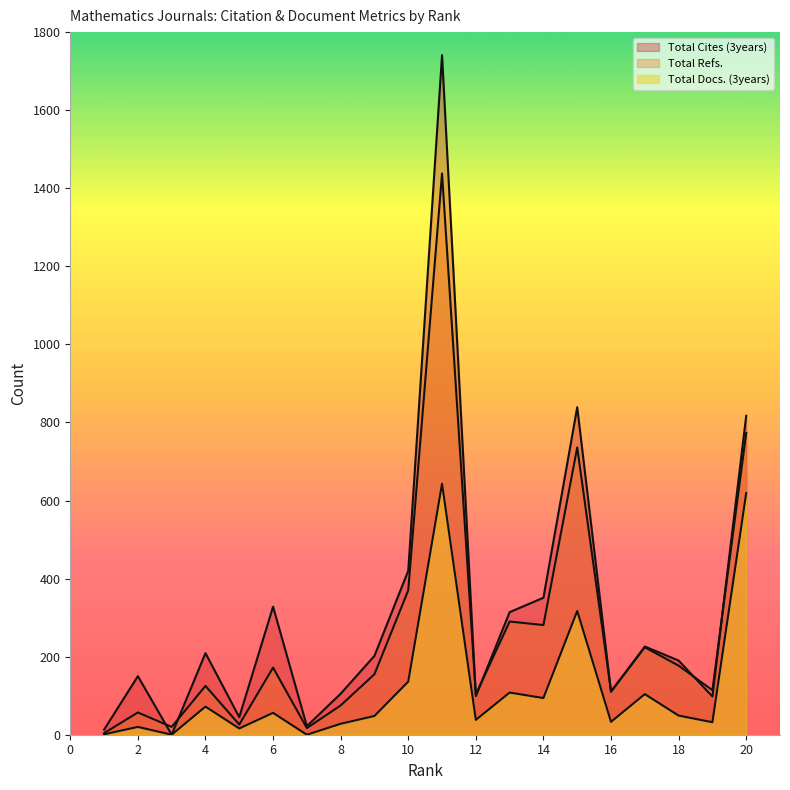

Which label corresponds to the largest value in the chart?

11